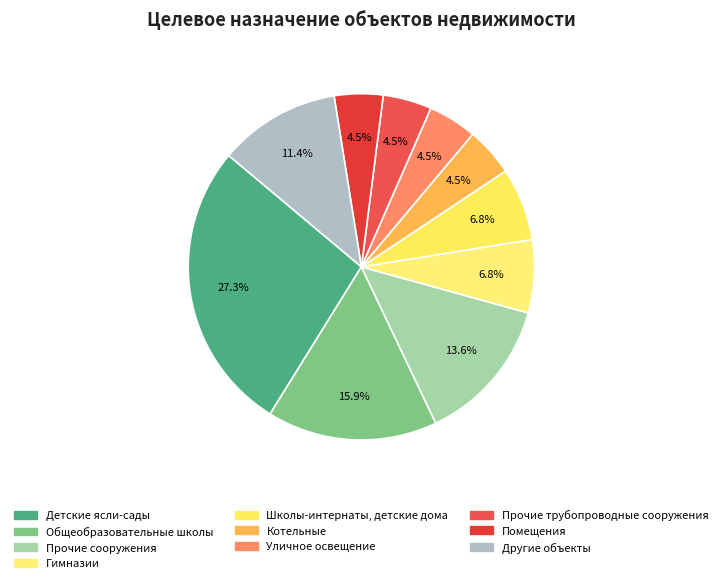

The Прочие сооружения slice represents 26% of the pie. True or false?

False